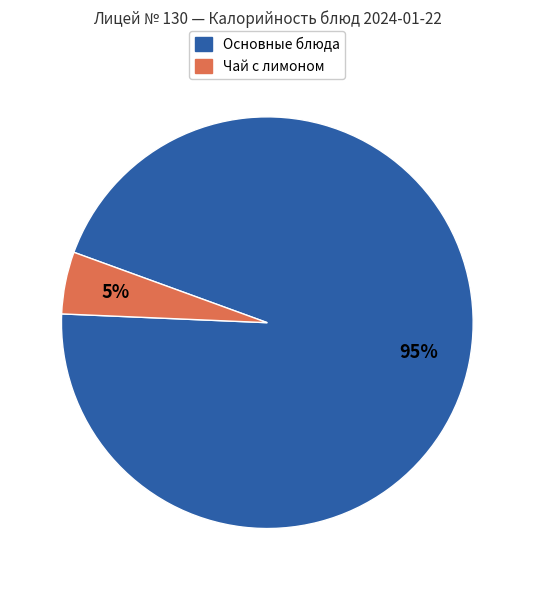

Is it true that Основные блюда is 86% of the pie?

False